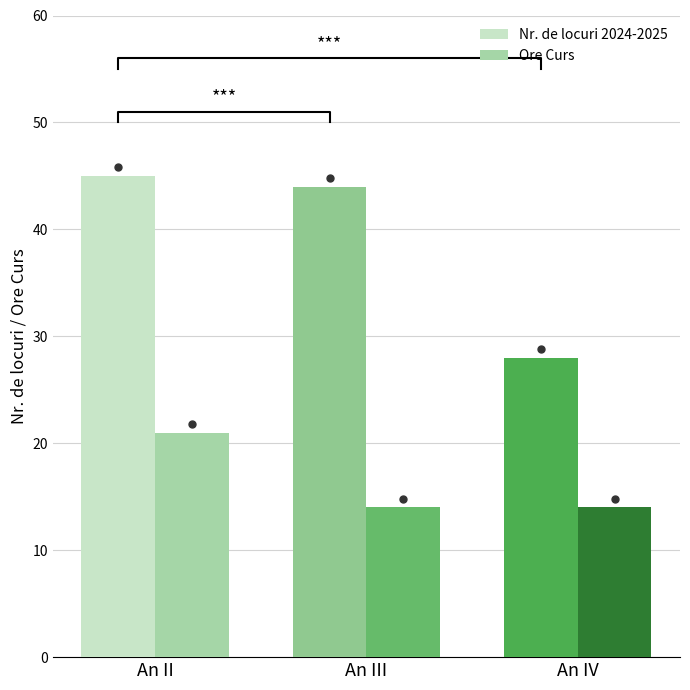

Rank the series by their average value, from lowest to highest.

Ore Curs, Nr. de locuri 2024-2025